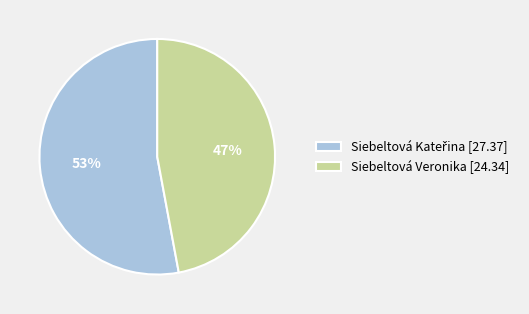

To the nearest percent, what is the difference between the largest and smallest slice percentages?

6%